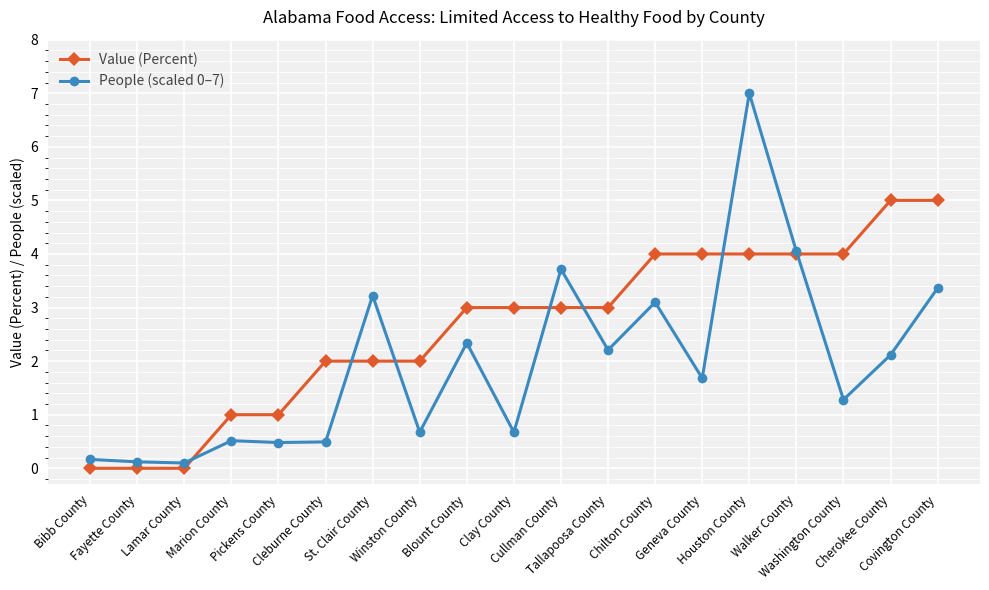

Which series has the largest total across all categories?

Value (Percent)